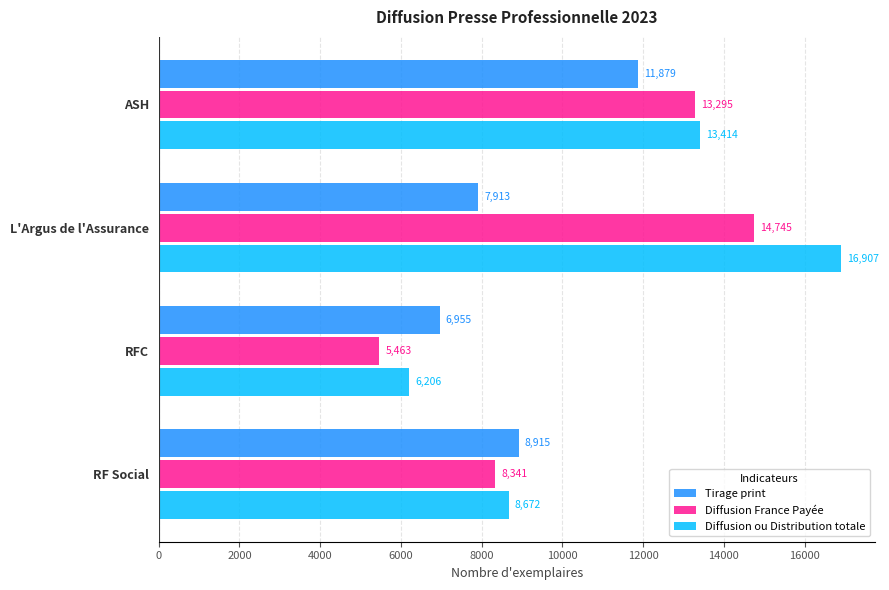

Which series changed the most between L'Argus de l'Assurance and RF Social?

Diffusion ou Distribution totale